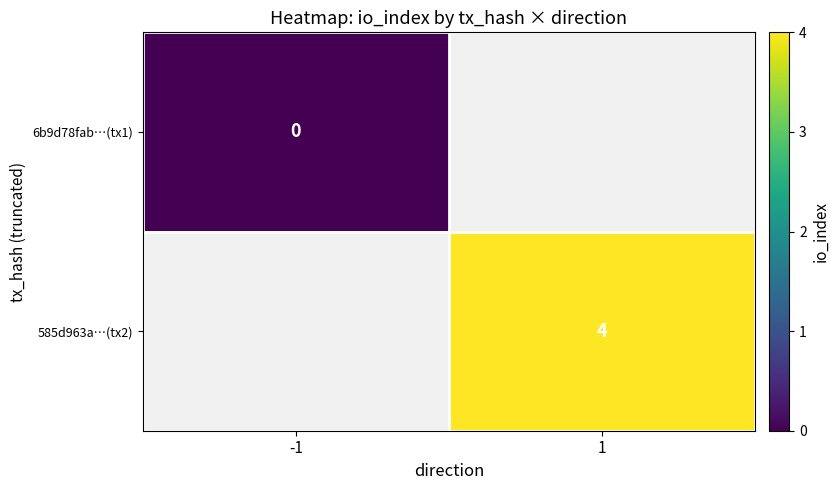

Is it true that 585d963a…(tx2) equals 4 at 1?

True